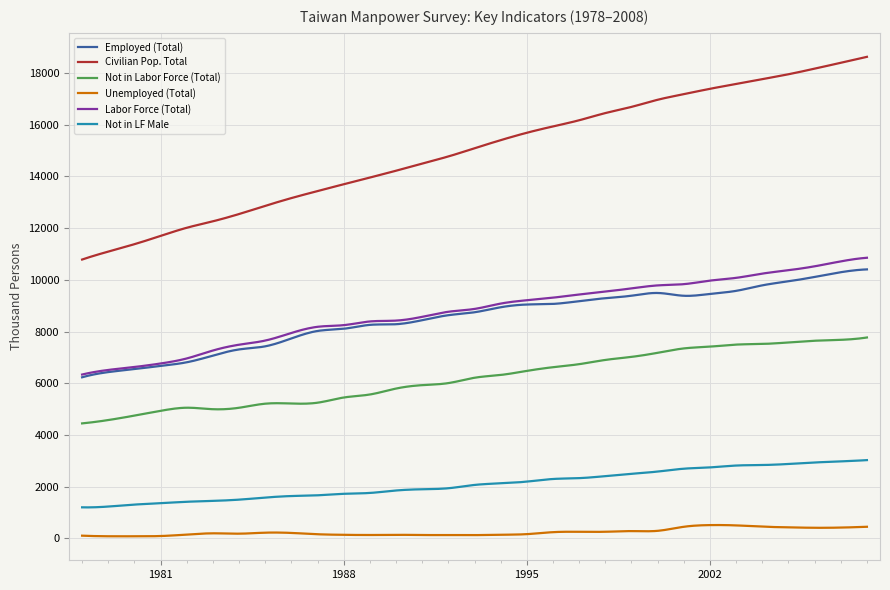

Which series has the largest total across all categories?

Civilian Pop. Total